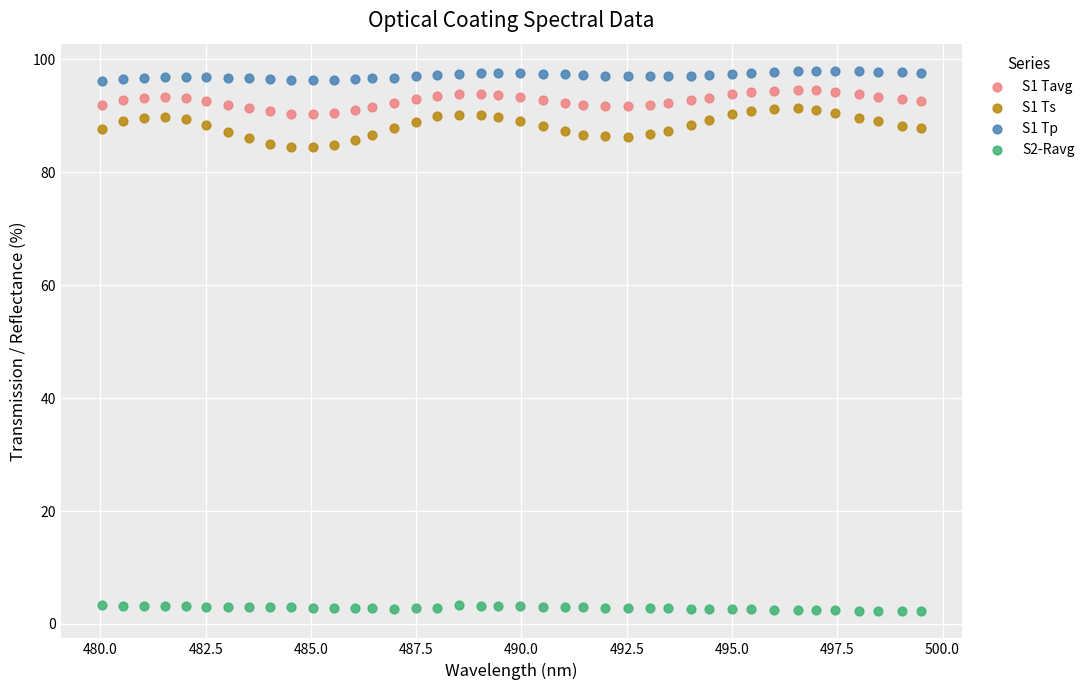

Across all data points, what is the range of X values (max minus min)?

19.5